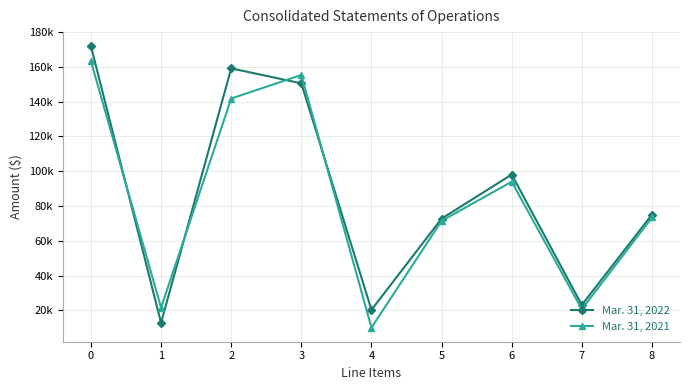

Reading left to right, transcribe all the data shown in this chart.

Mar. 31, 2022: 171946	12755	159191	150548	20232	72697	98083	23055	75028
Mar. 31, 2021: 163320	21502	141818	155376	10000	71403	93973	20589	73384